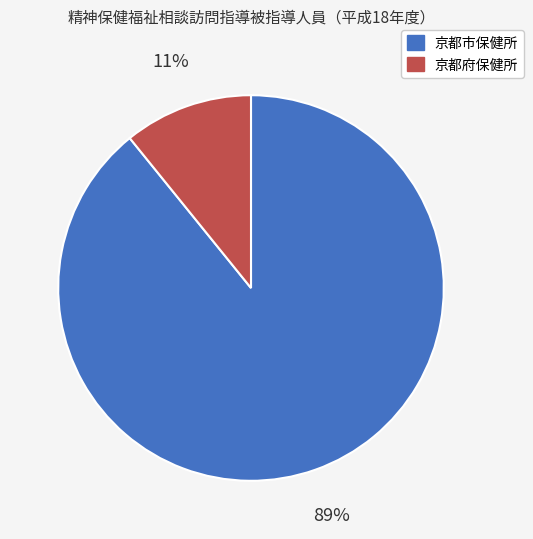

What percentage is the 京都市保健所 slice, to the nearest percent?

89%